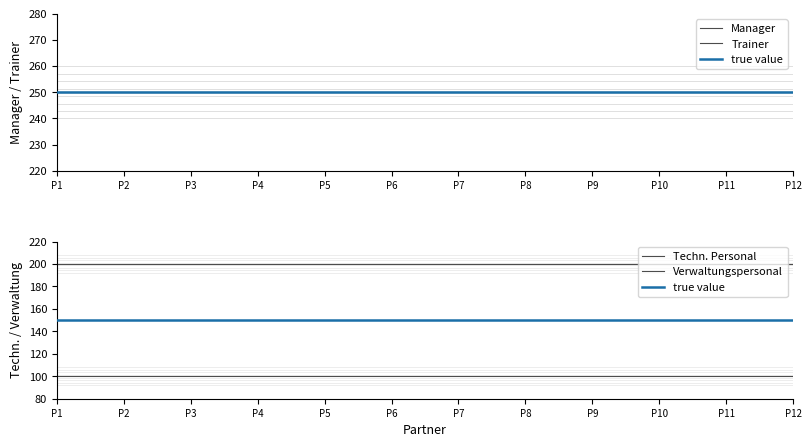

List the series in order of their peak value, lowest first.

Verwaltungspersonal, true value, Techn. Personal, Manager, Trainer